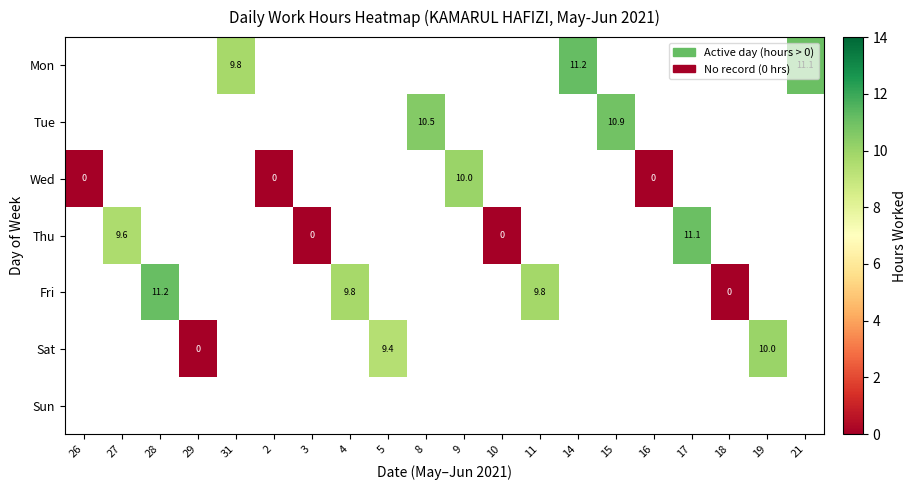

At which label does Wed reach its minimum?

26